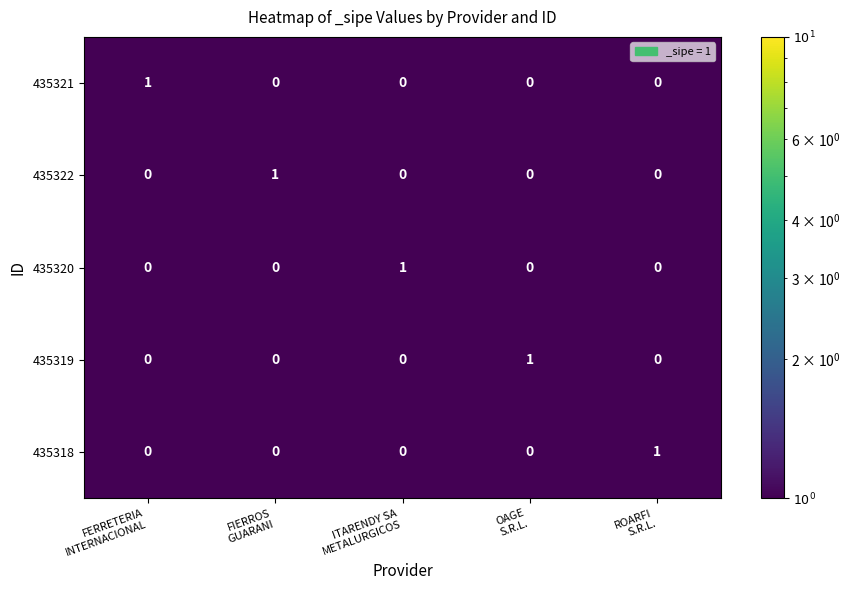

Count the 435318 values in the range 0 to 1.

5